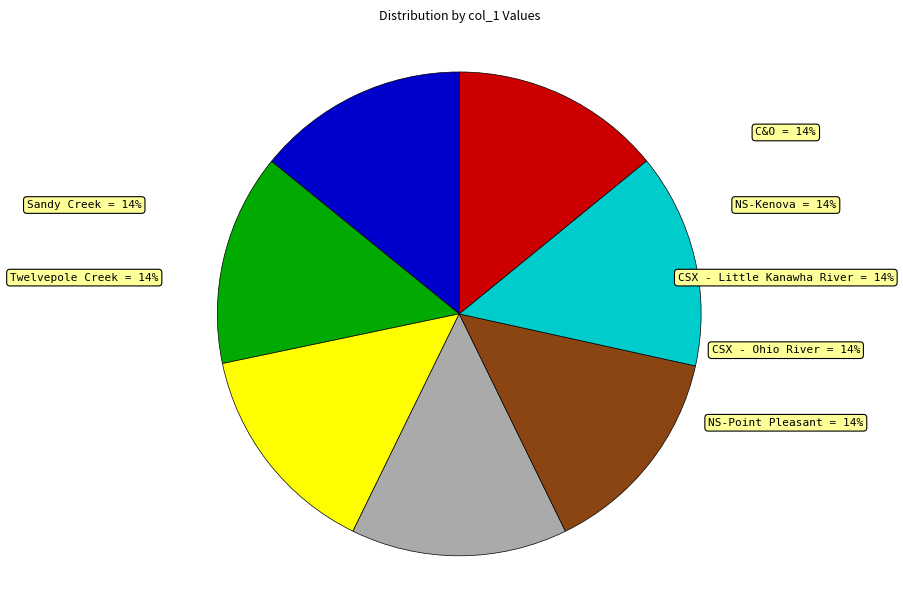

To the nearest percent, what is the average slice percentage?

14%